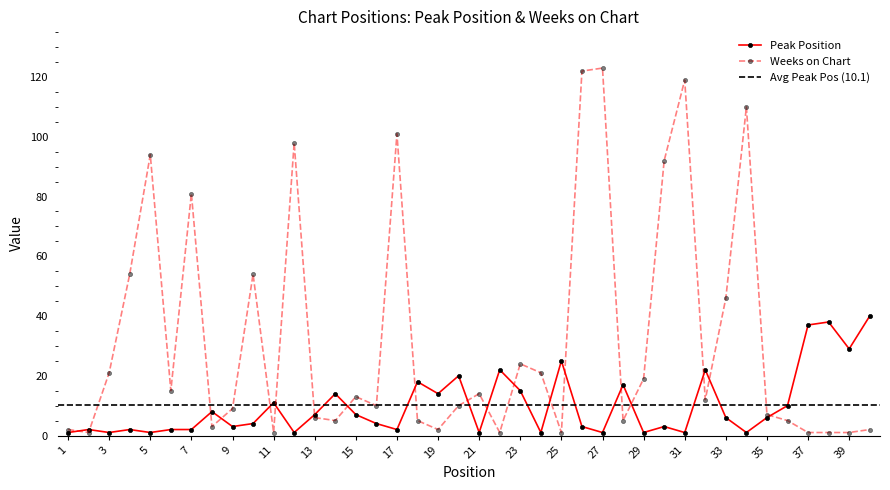

Which has a higher value, 29 or 37?

37